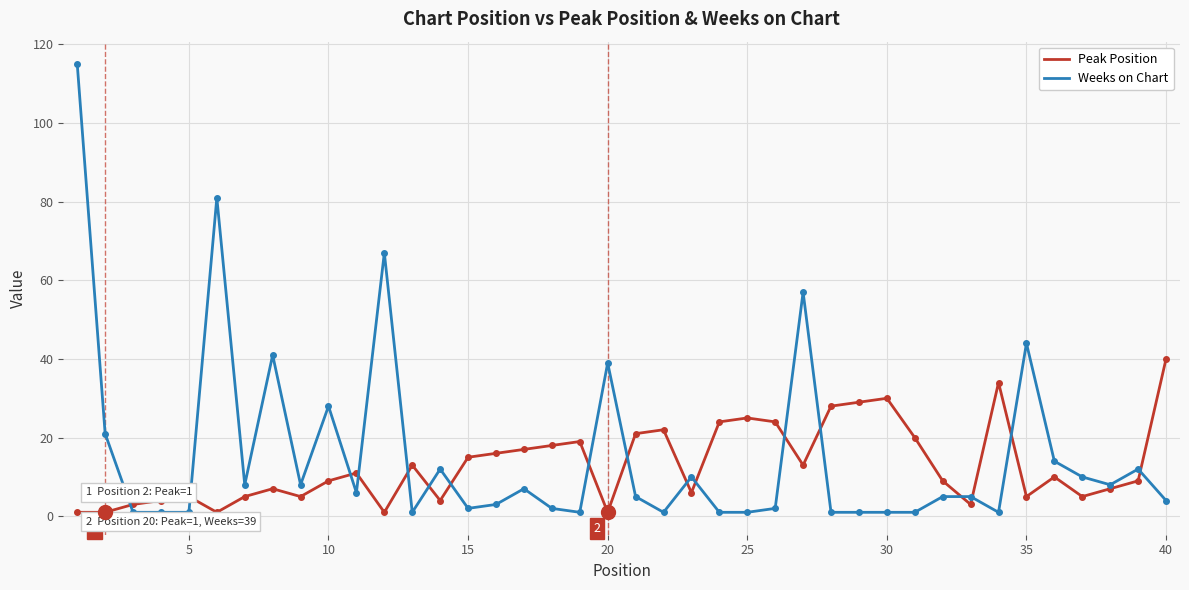

After their last crossing, which series has the higher values: Weeks on Chart or Peak Position?

Peak Position